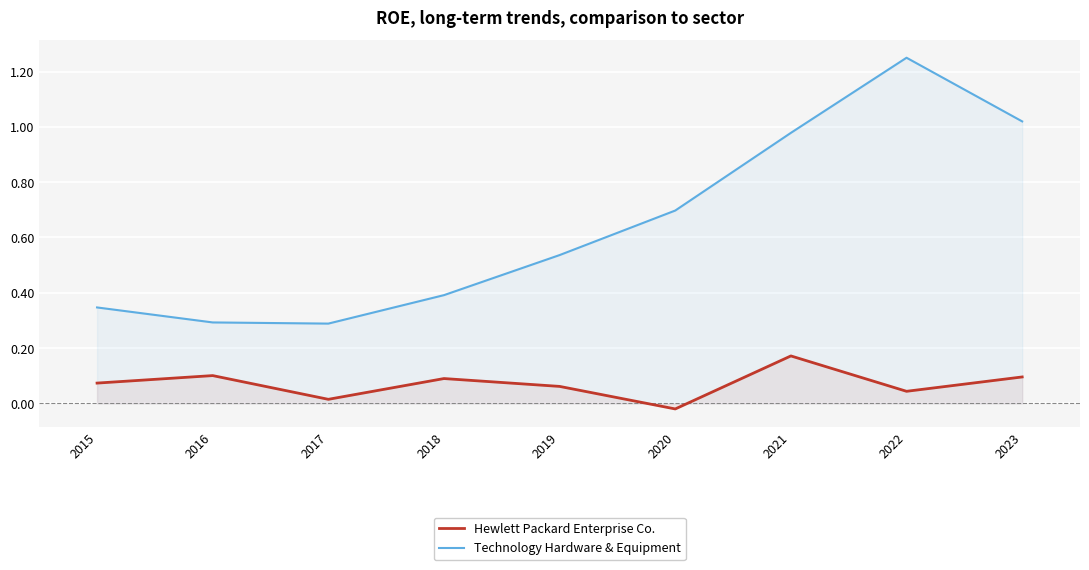

How many interior local peaks does the Technology Hardware & Equipment series have?

1